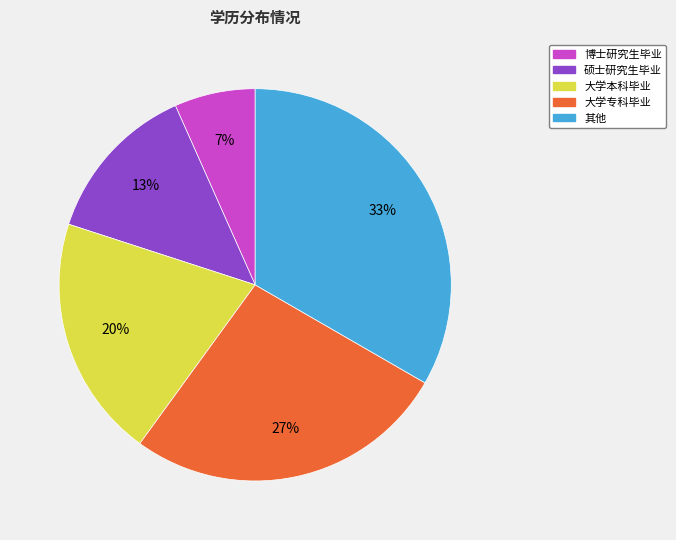

True or false: 大学本科毕业 accounts for 27% of the total.

False